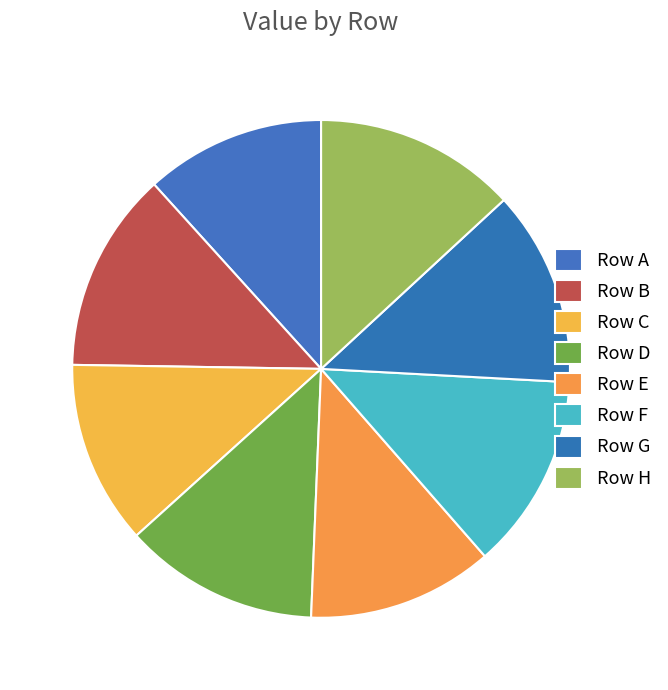

Count the number of slices in the pie.

8